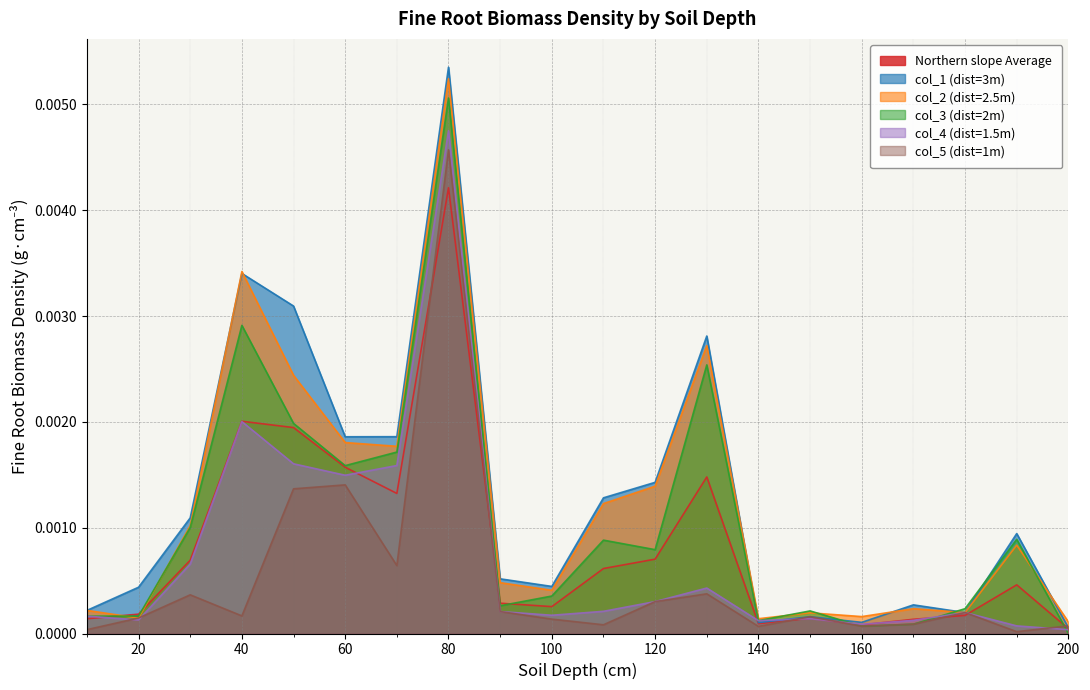

Count the number of categories in the chart.

20